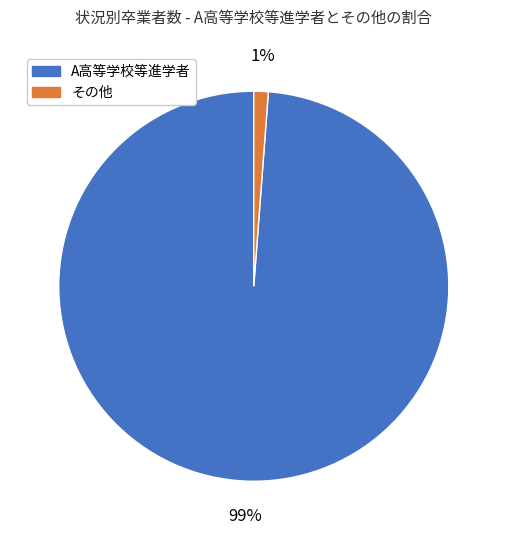

Does any single category account for the majority?

Yes